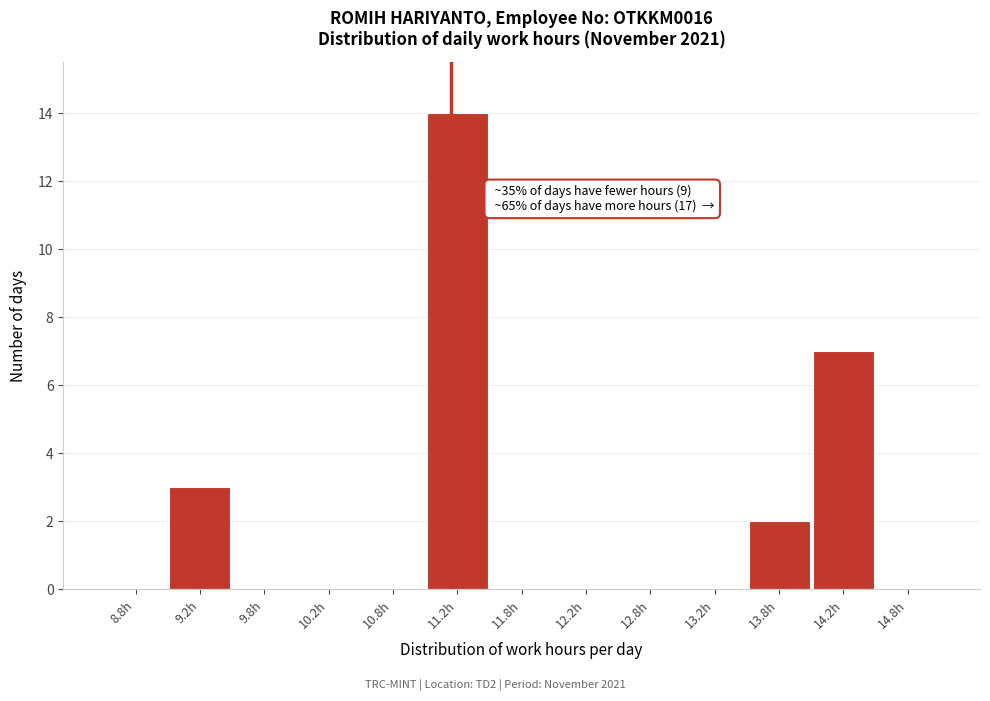

Over which range of the x-axis is the bar tallest?

11.0 to 11.5